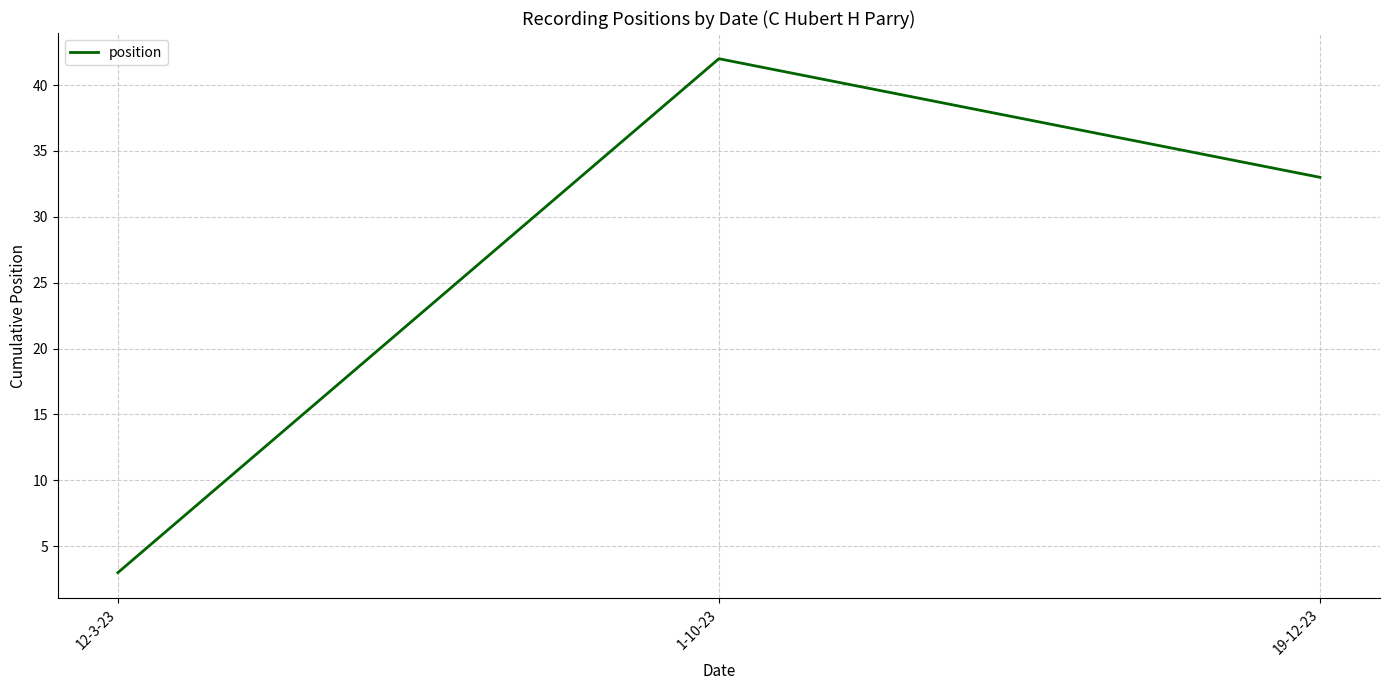

List the labels in order of value, largest first.

1-10-23, 19-12-23, 12-3-23